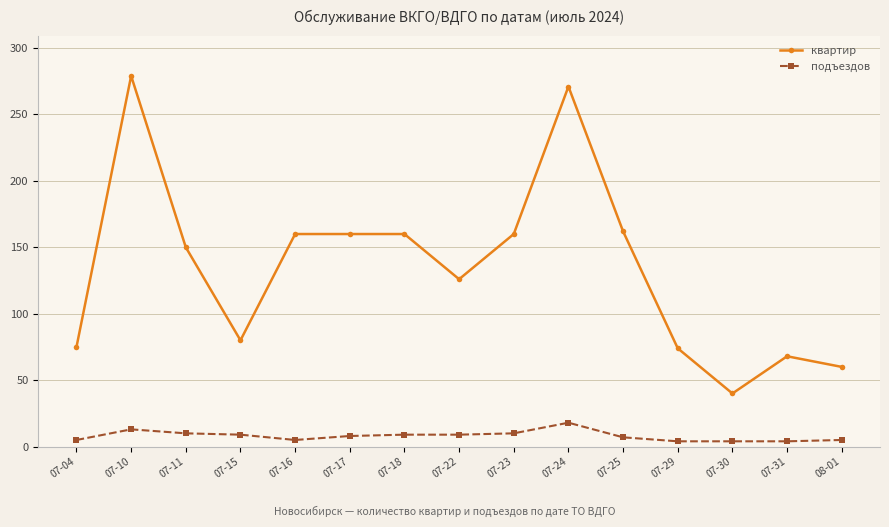

What is the maximum value for подъездов?

18